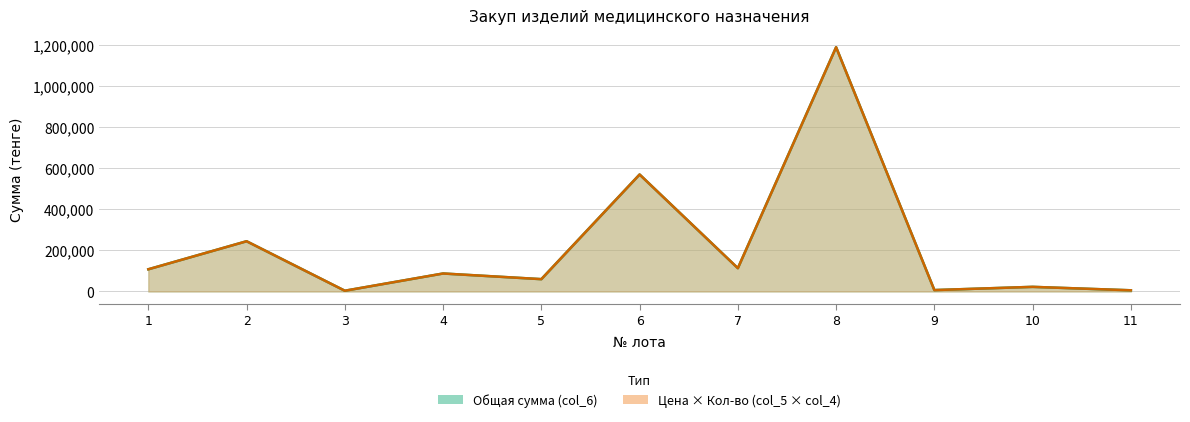

List the labels in order of value, largest first.

8, 6, 2, 7, 1, 4, 5, 10, 9, 11, 3